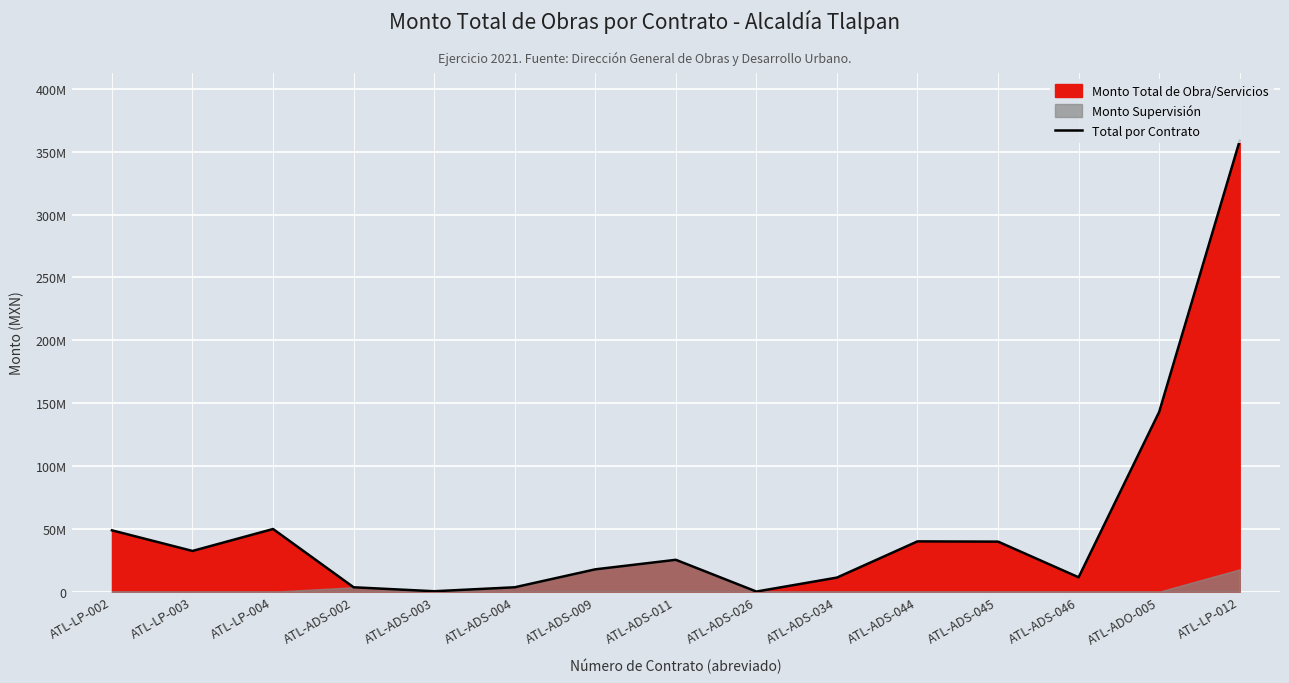

What is the minimum value shown in the chart?

87000